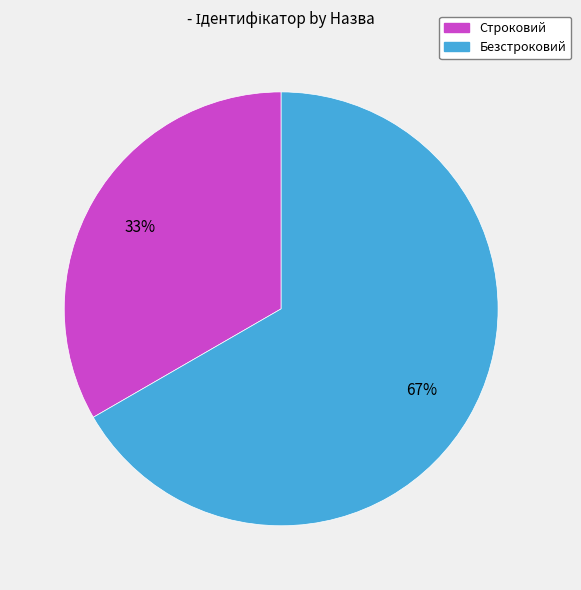

Count the number of slices in the pie.

2